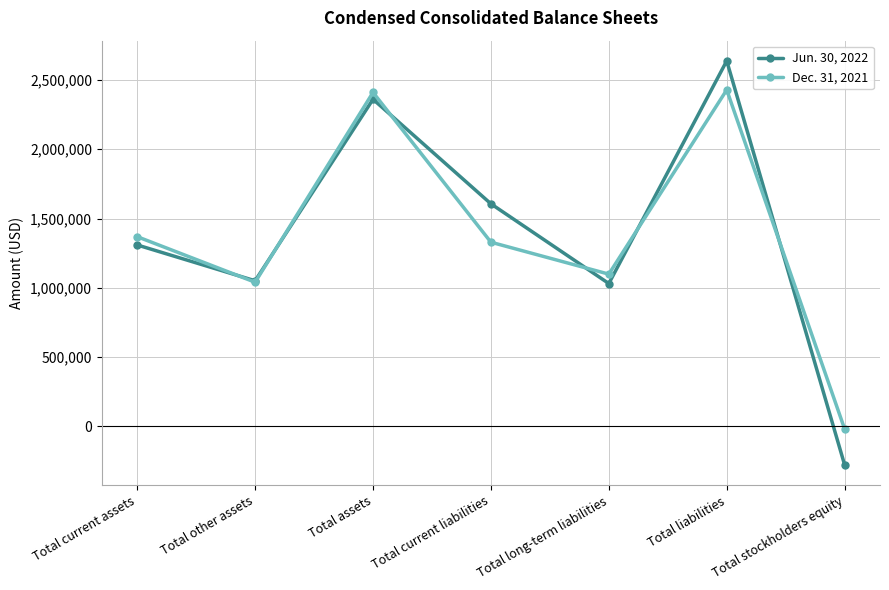

At which category does Jun. 30, 2022 reach its first local peak?

Total assets